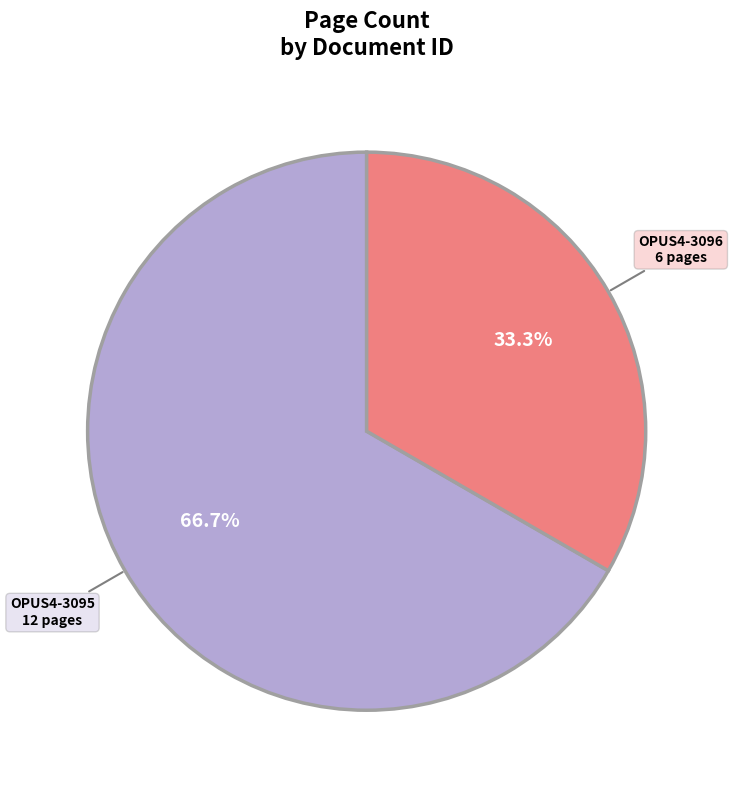

Is there any slice that represents more than half of the pie?

Yes